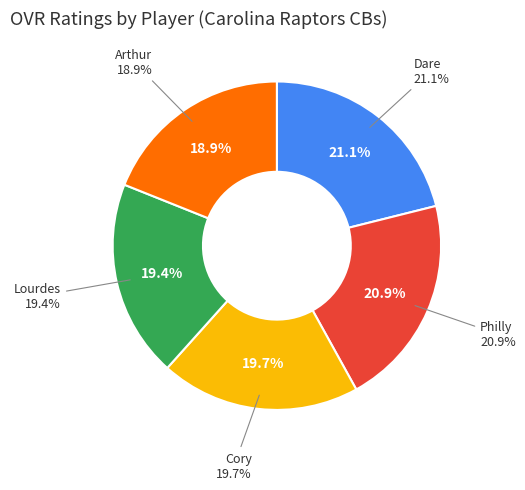

Combined, do Arthur and Philly account for over 50%?

No